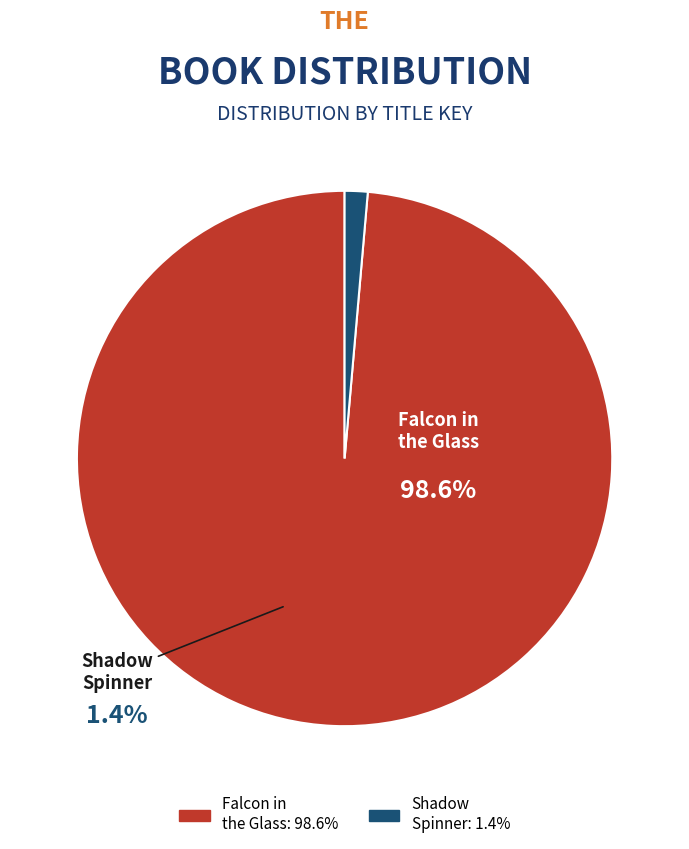

Which category accounts for the majority?

Falcon in the Glass (9781442429925)